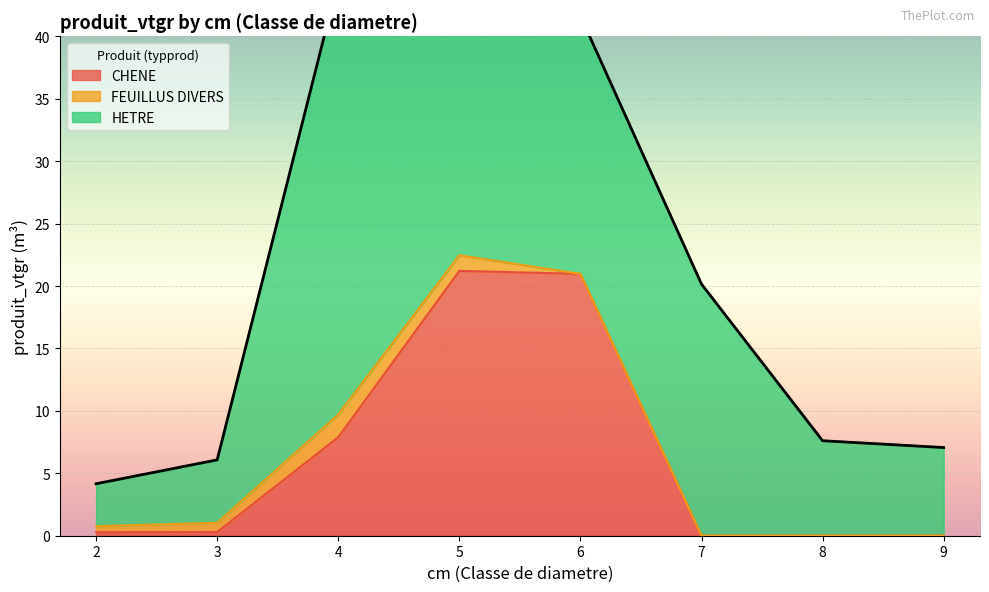

Where is the first local maximum for CHENE?

5